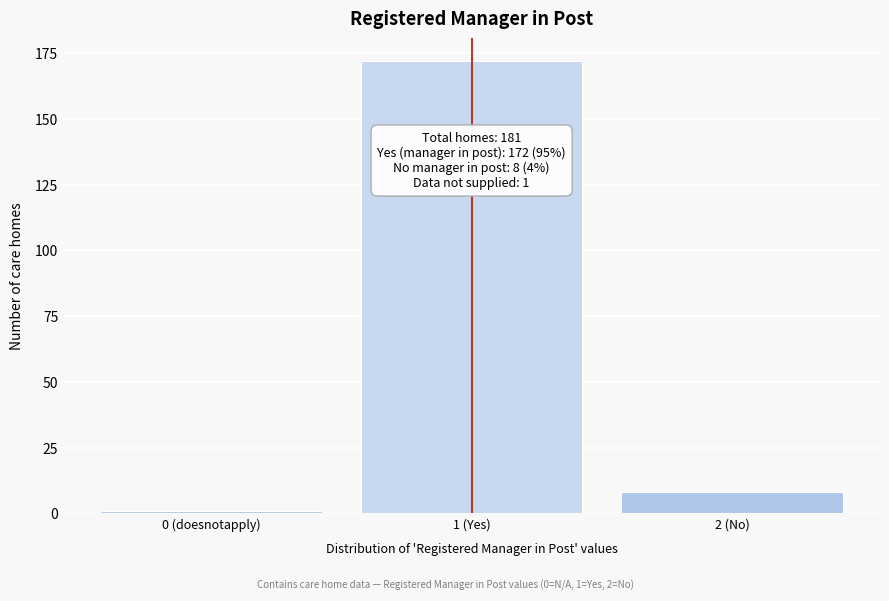

Reading left to right, extract all data points from this chart.

1	172	8